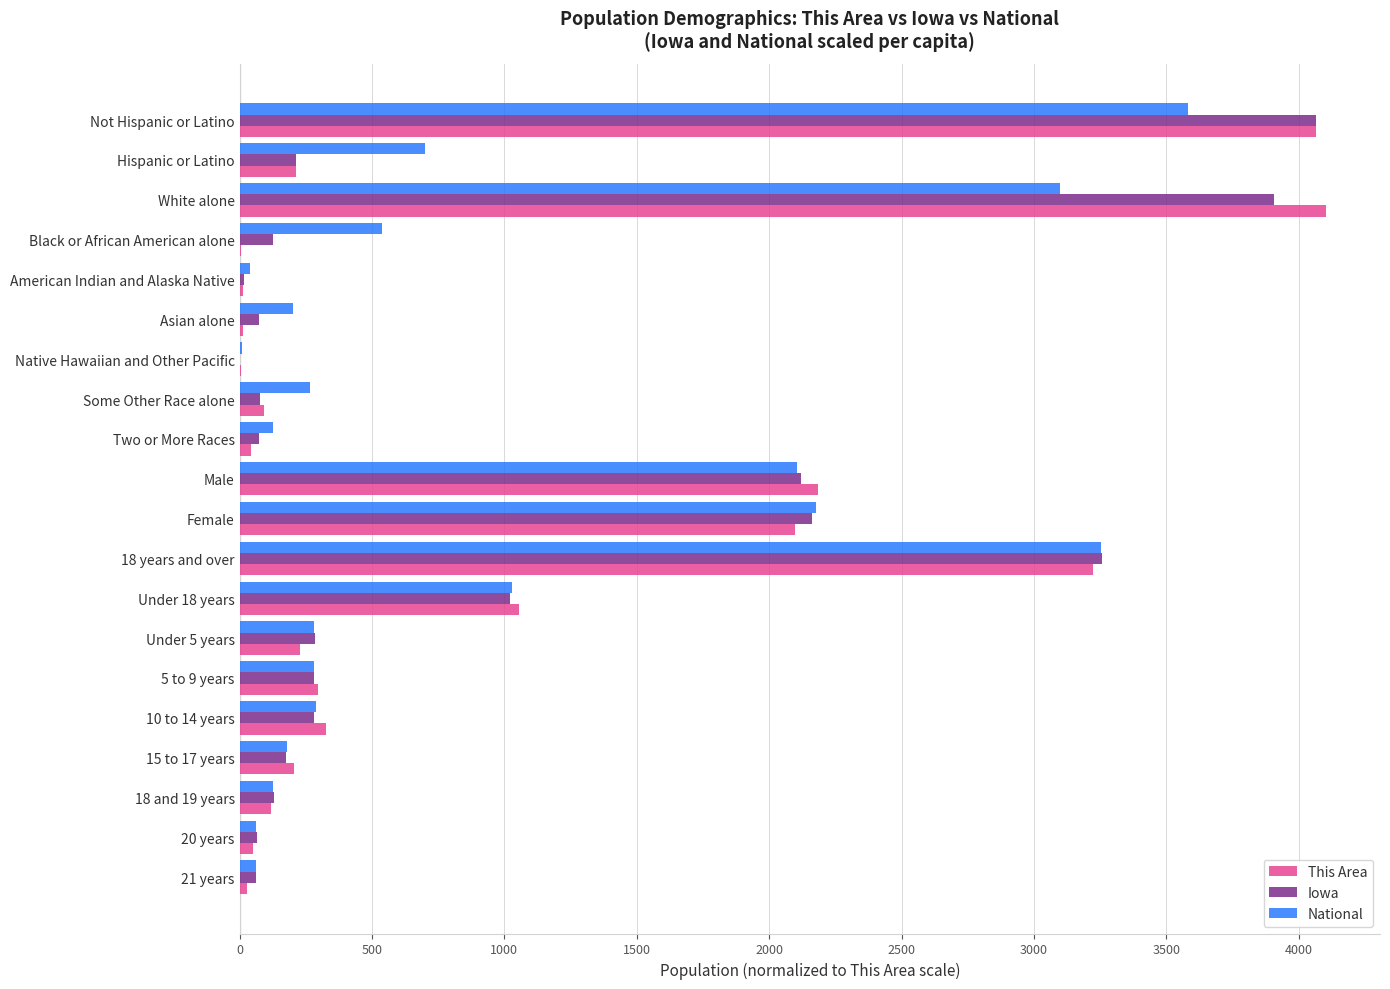

Which series changed the most between White alone and 18 and 19 years?

This Area